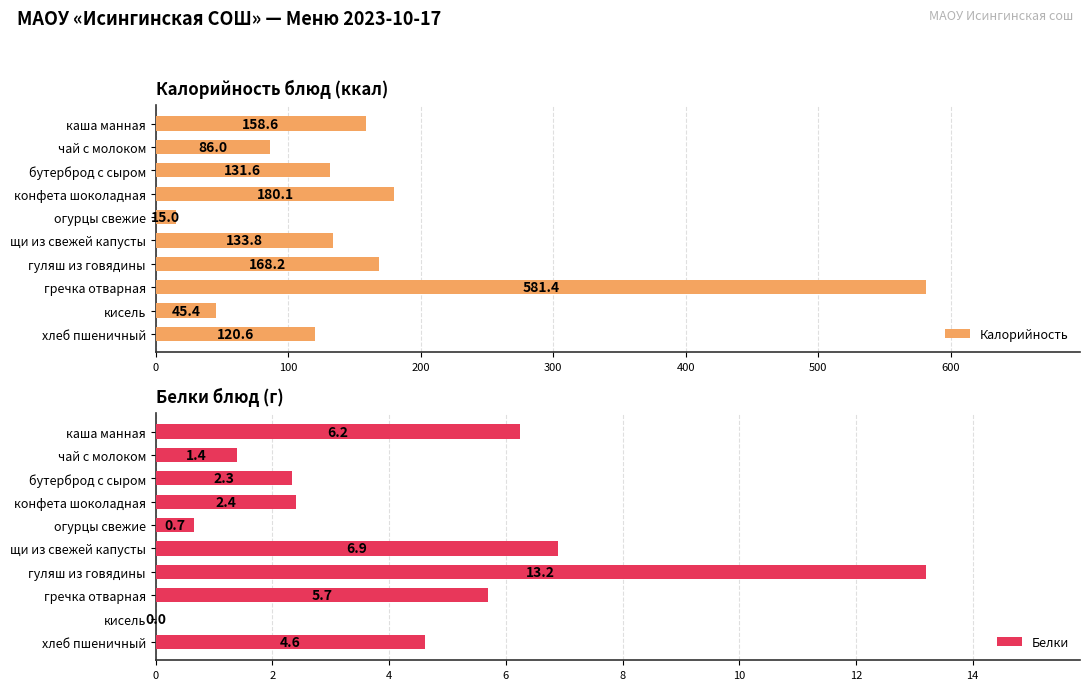

Rank the categories by Калорийность value from highest to lowest.

гречка отварная, конфета шоколадная, гуляш из говядины, каша манная, щи из свежей капусты, бутерброд с сыром, хлеб пшеничный, чай с молоком, кисель, огурцы свежие